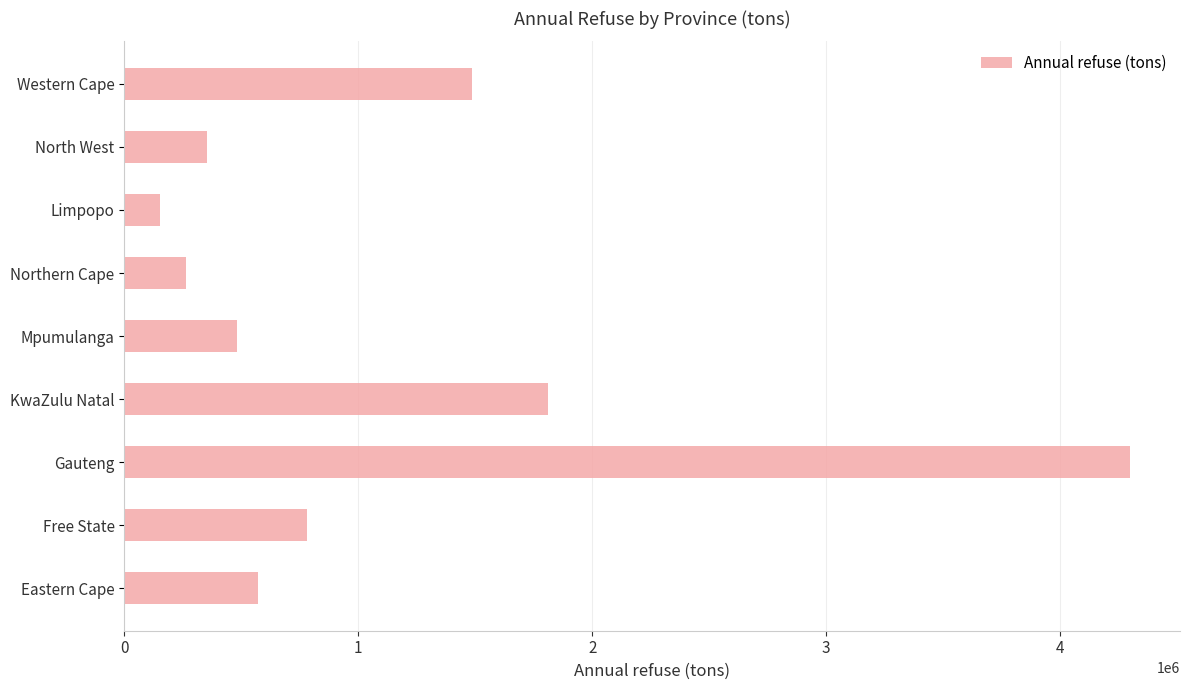

True or false: the data shows 461869 at Western Cape.

False